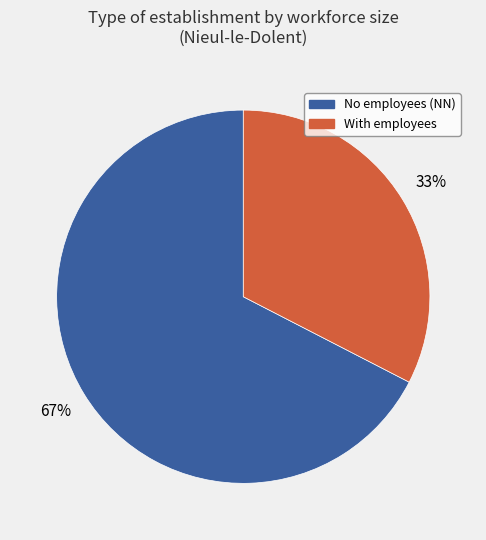

Is there any slice that represents more than half of the pie?

Yes